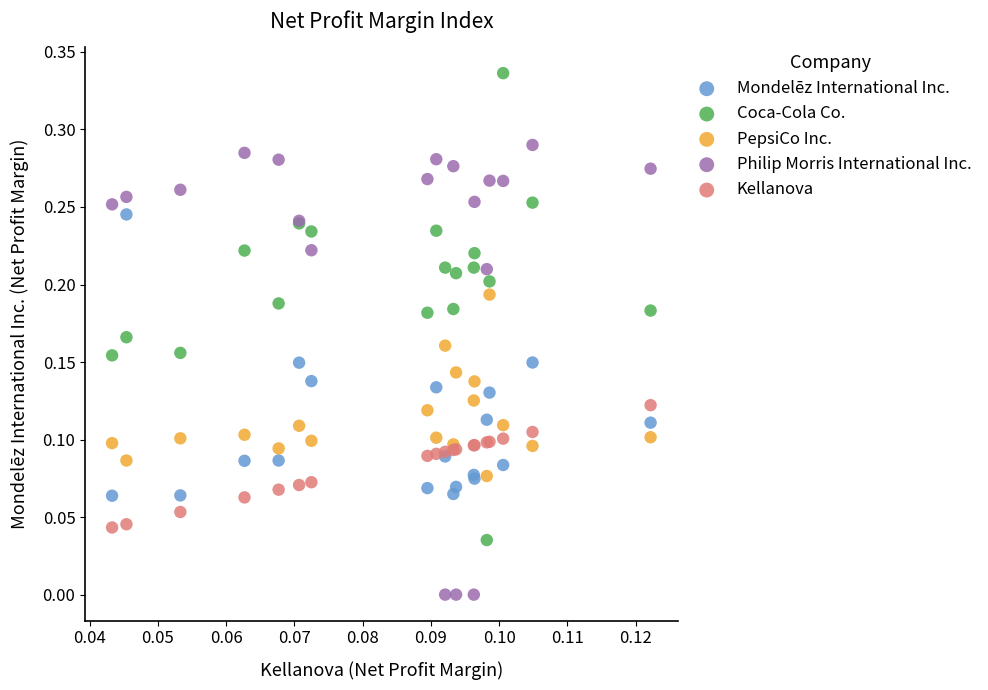

Which series reaches the maximum Y coordinate?

Coca-Cola Co.